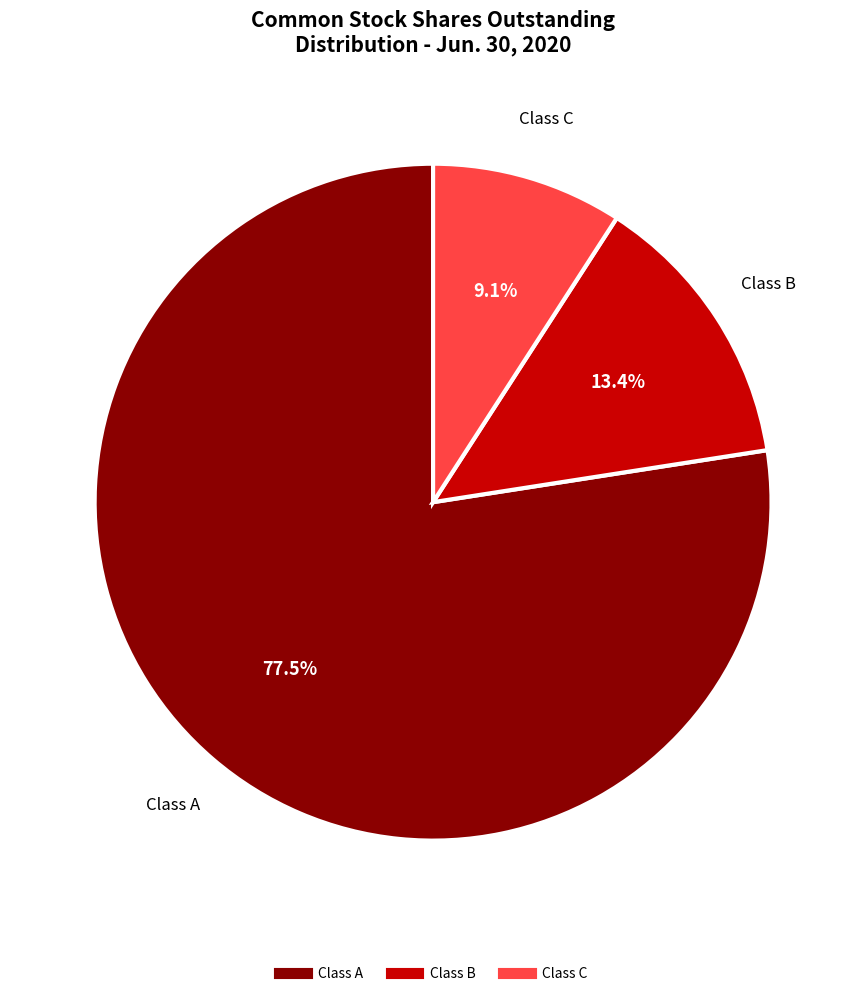

Does any single category account for the majority?

Yes